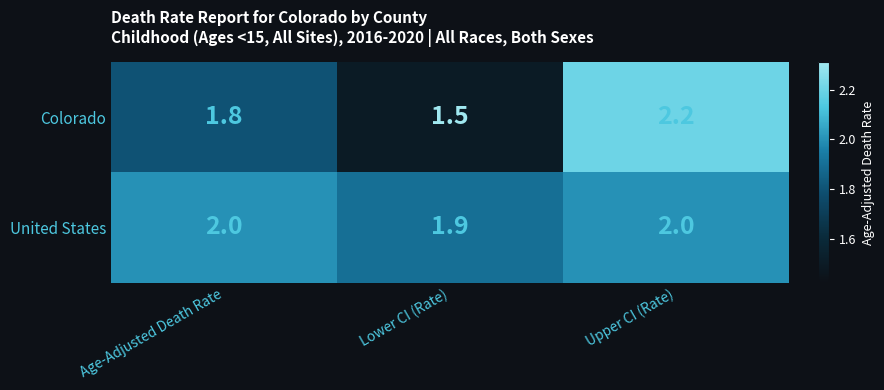

At which category is the sum across all series the highest?

Upper CI (Rate)